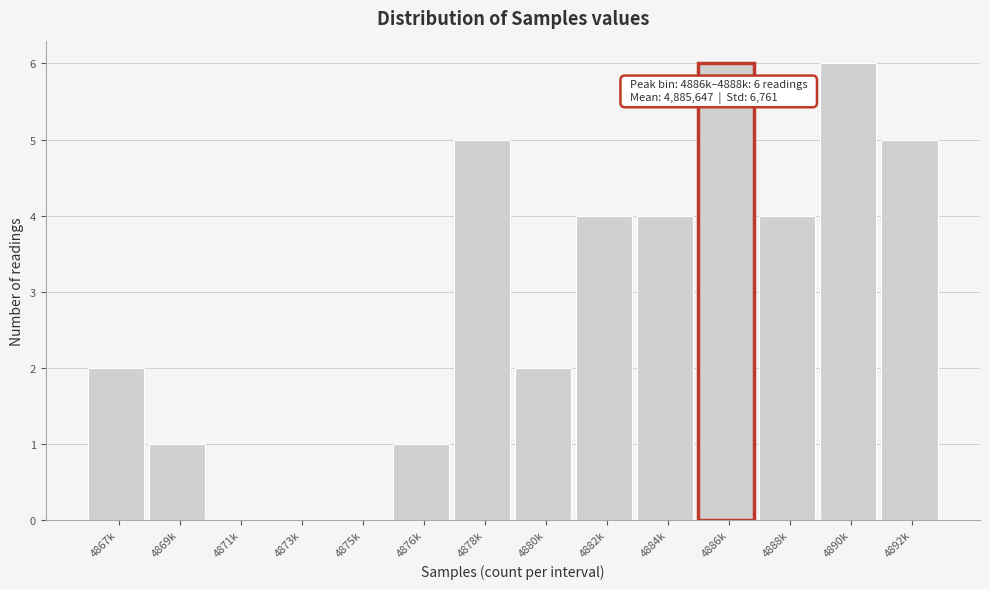

Reading left to right, what are all the values shown in this chart?

4867k=2	4869k=1	4871k=0	4873k=0	4875k=0	4876k=1	4878k=5	4880k=2	4882k=4	4884k=4	4886k=6	4888k=4	4890k=6	4892k=5